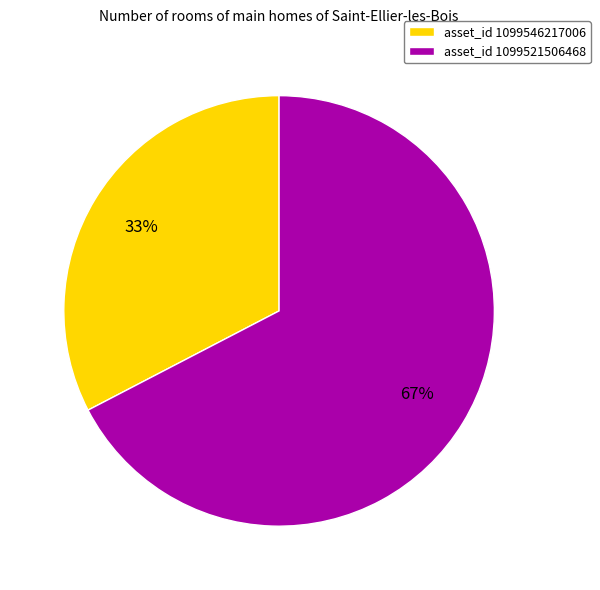

Combined, do asset_id 1099521506468 and asset_id 1099546217006 account for over 50%?

Yes